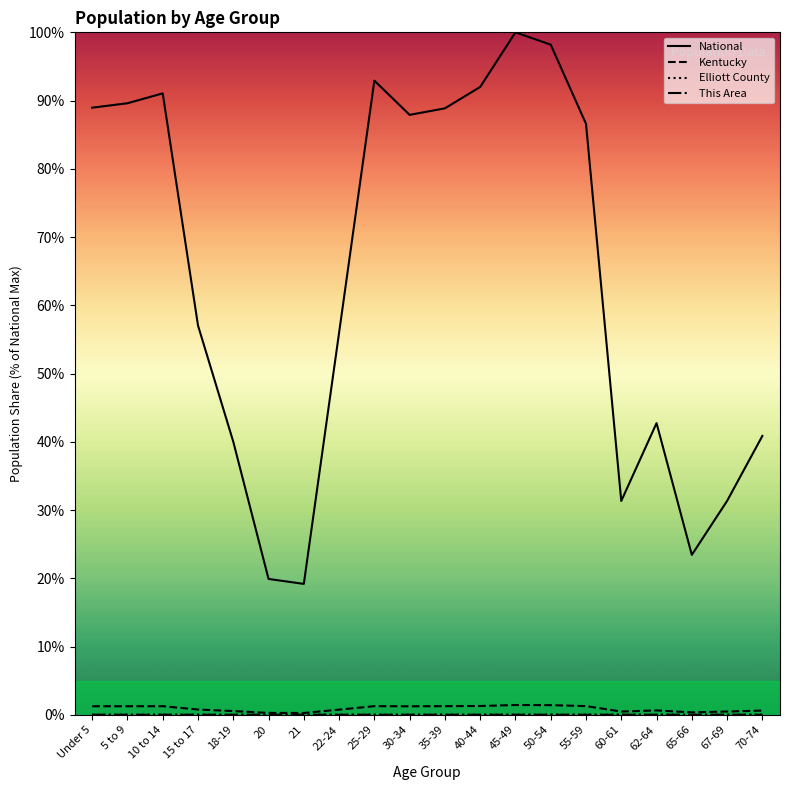

What value does the Kentucky series have at 5 to 9?

1.2